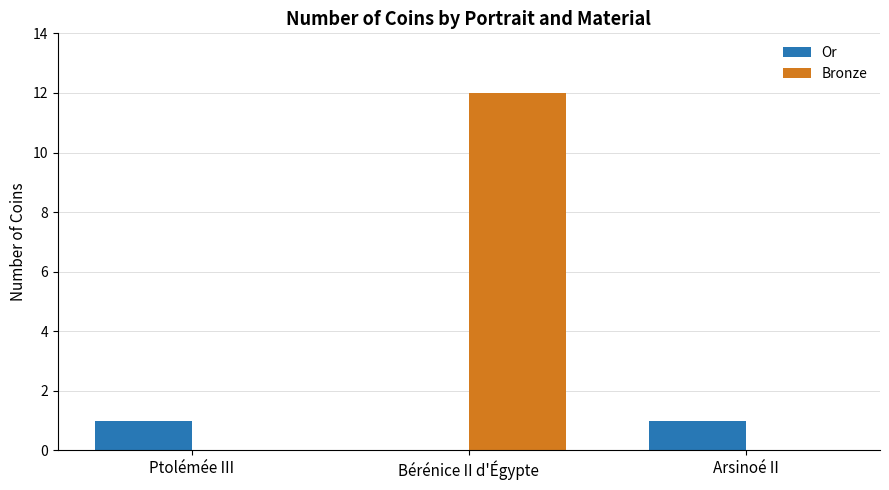

At which label does Bronze reach its peak?

Bérénice II d'Égypte